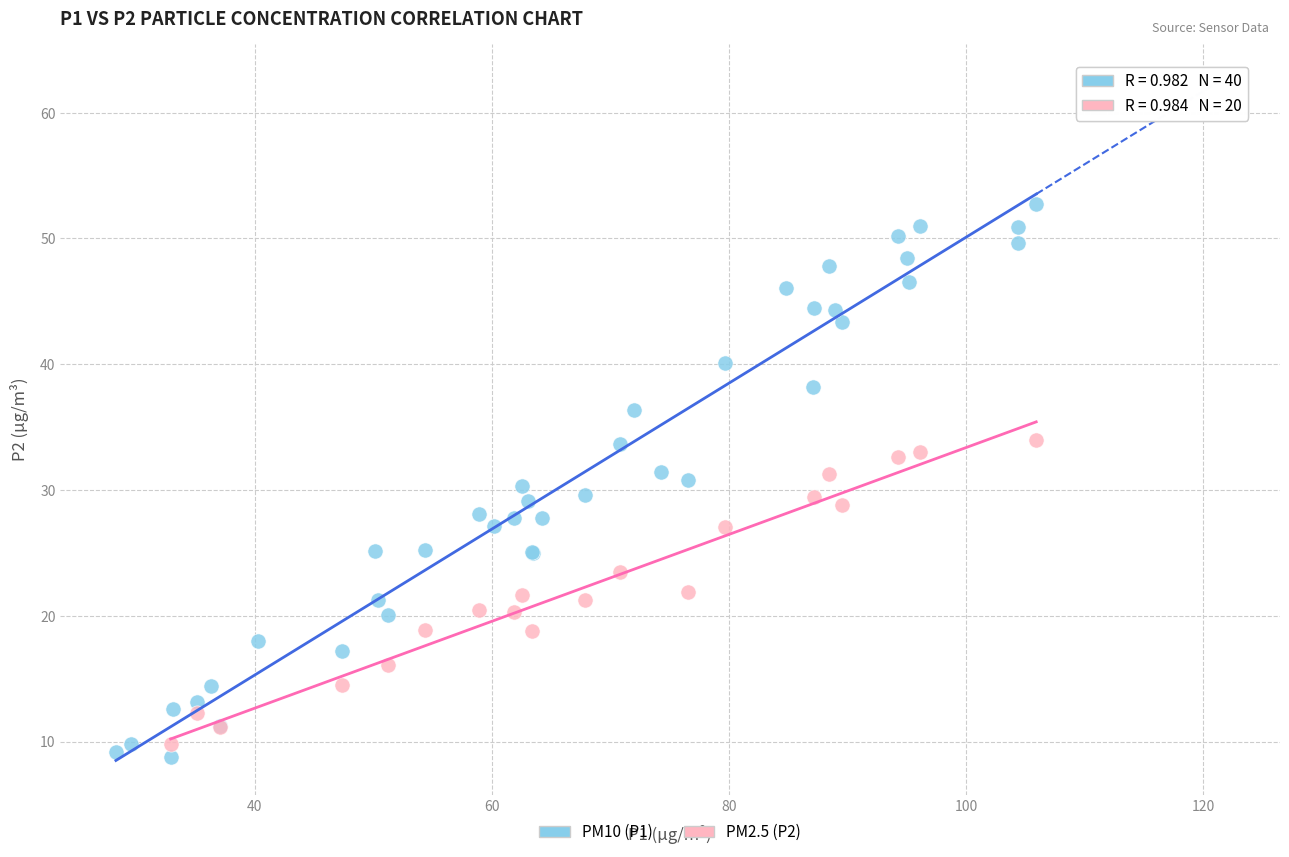

Which series reaches the maximum Y coordinate?

PM10 (P1)